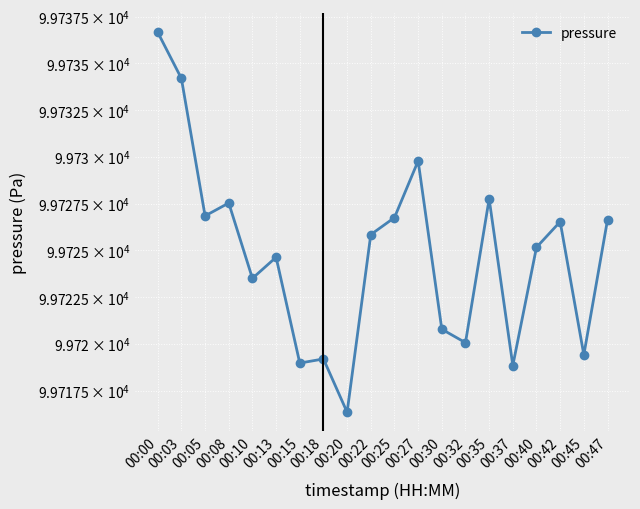

Rank the categories by value from highest to lowest.

00:00, 00:03, 00:27, 00:35, 00:08, 00:05, 00:25, 00:47, 00:42, 00:22, 00:40, 00:13, 00:10, 00:30, 00:32, 00:45, 00:18, 00:15, 00:37, 00:20